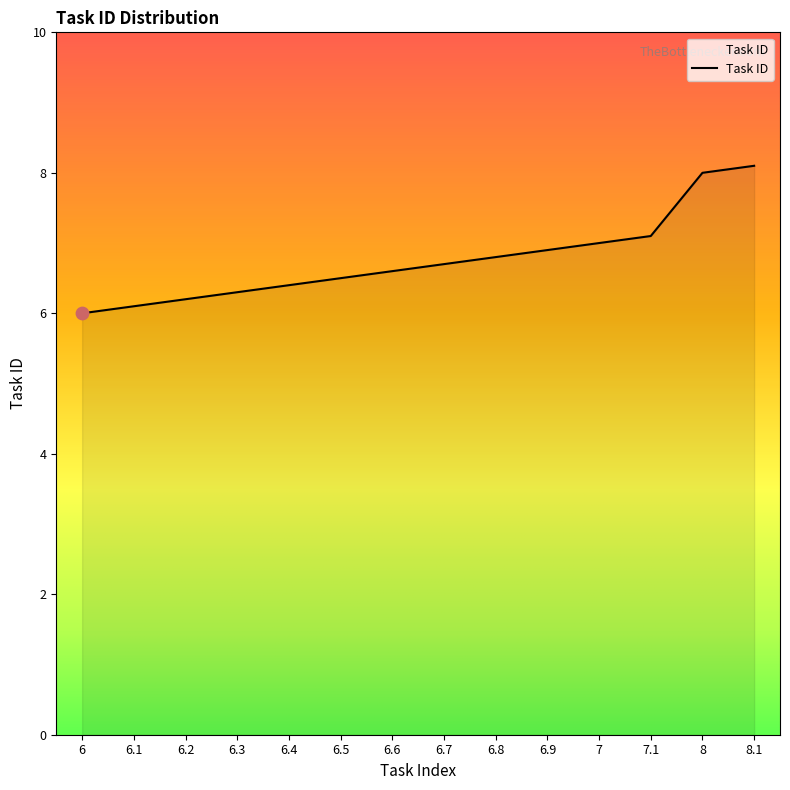

Which has a higher value, 6.7 or 6.4?

6.7